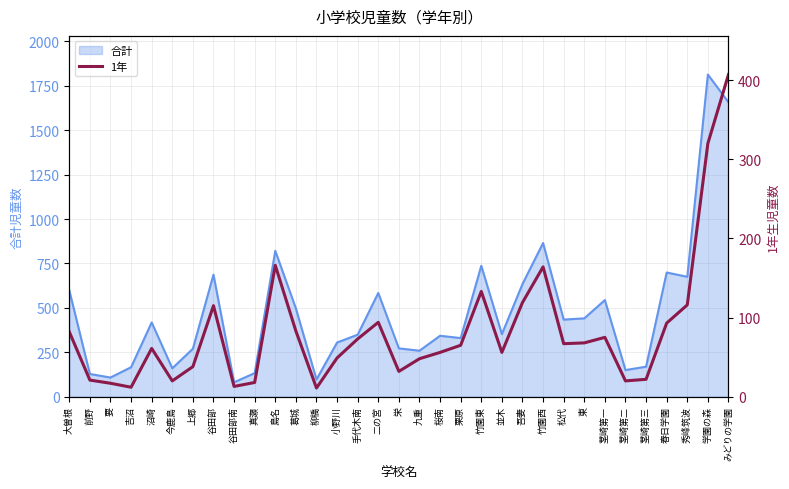

Approximately how many times larger is the value at 桜南 compared to 小野川?

1.1